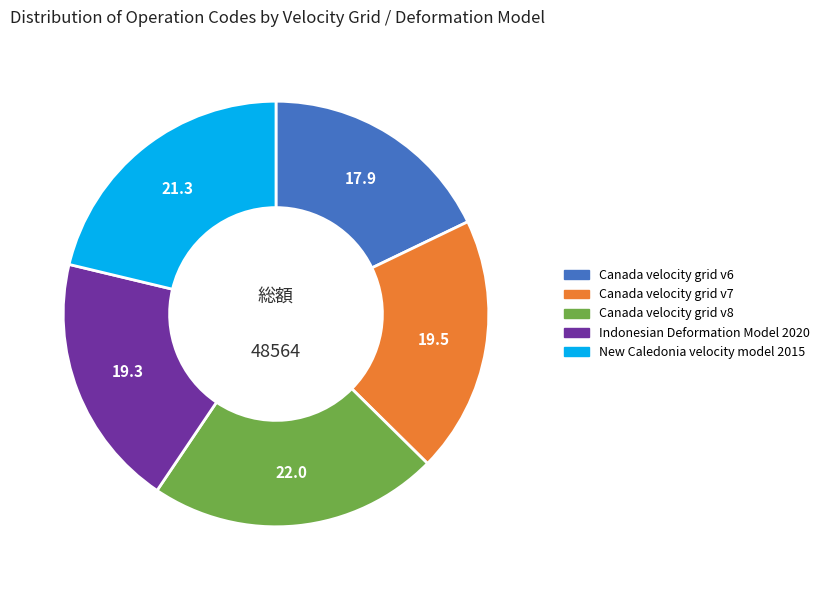

Which slice is the smallest?

Canada velocity grid v6